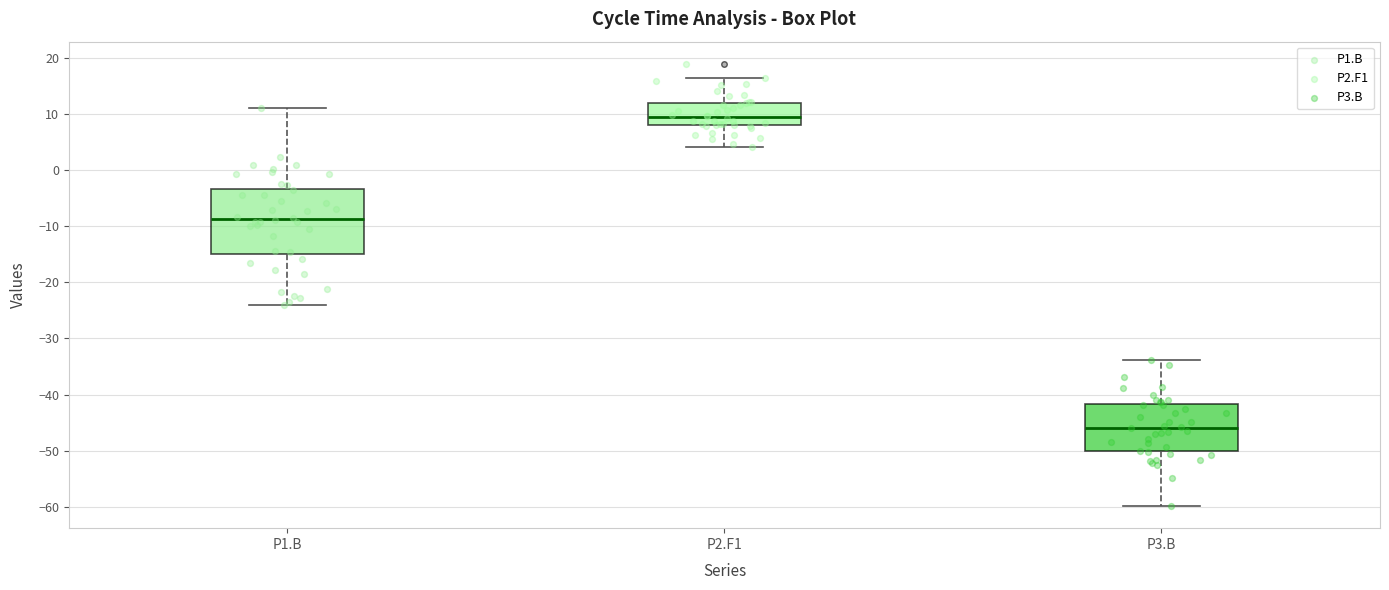

Where does the upper whisker of the box for P2.F1 end on the y-axis? The values are not printed on the chart, so give them approximately, as read against the axis.

16